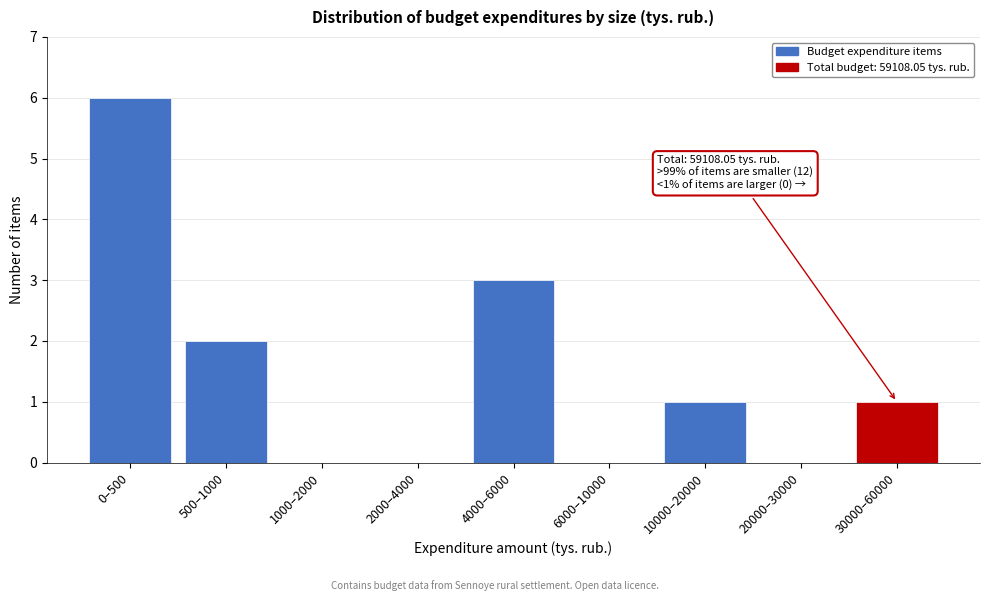

Reading right to left, list all the values displayed in this chart.

30000–60000=1	20000–30000=0	10000–20000=1	6000–10000=0	4000–6000=3	2000–4000=0	1000–2000=0	500–1000=2	0–500=6